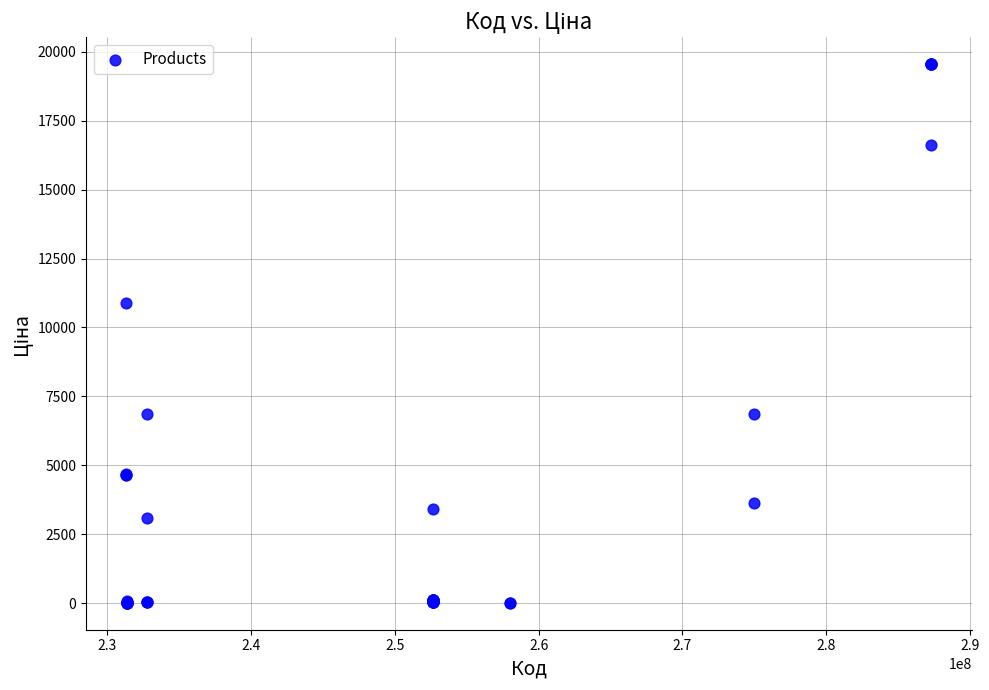

What Y value in the scatter plot is closest to 9779?

10896.3